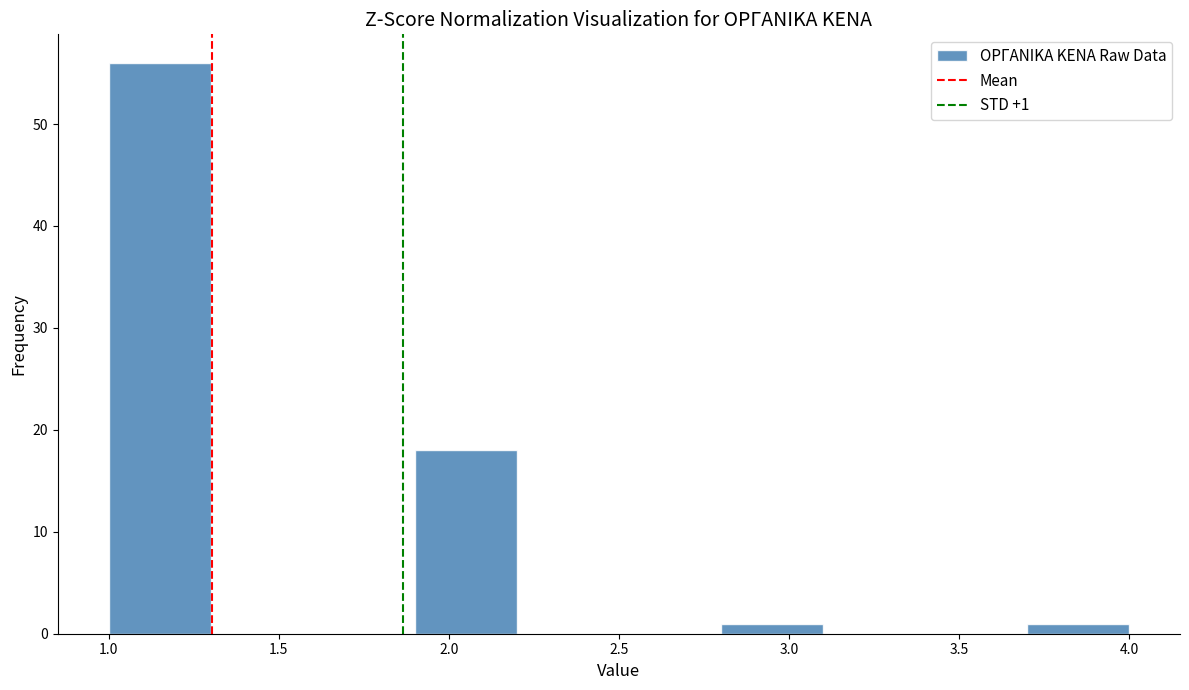

Which range on the x-axis has the tallest bar?

1.0 to 1.3